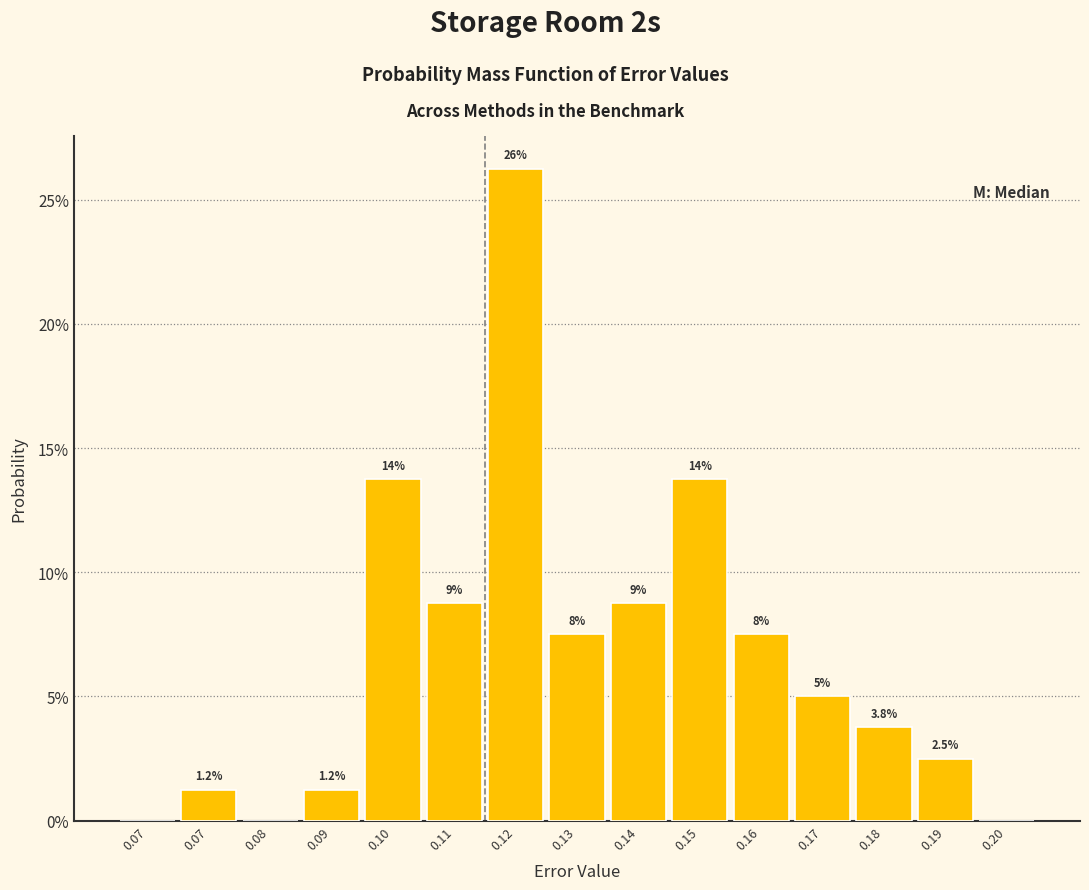

Are the bars horizontal?

No